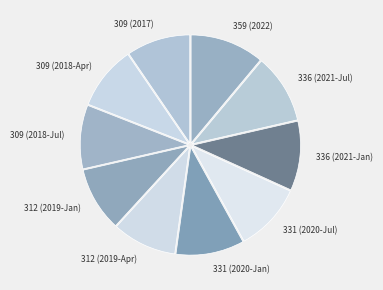

Combined, do 312 (2019-Jan) and 359 (2022) account for over 50%?

No